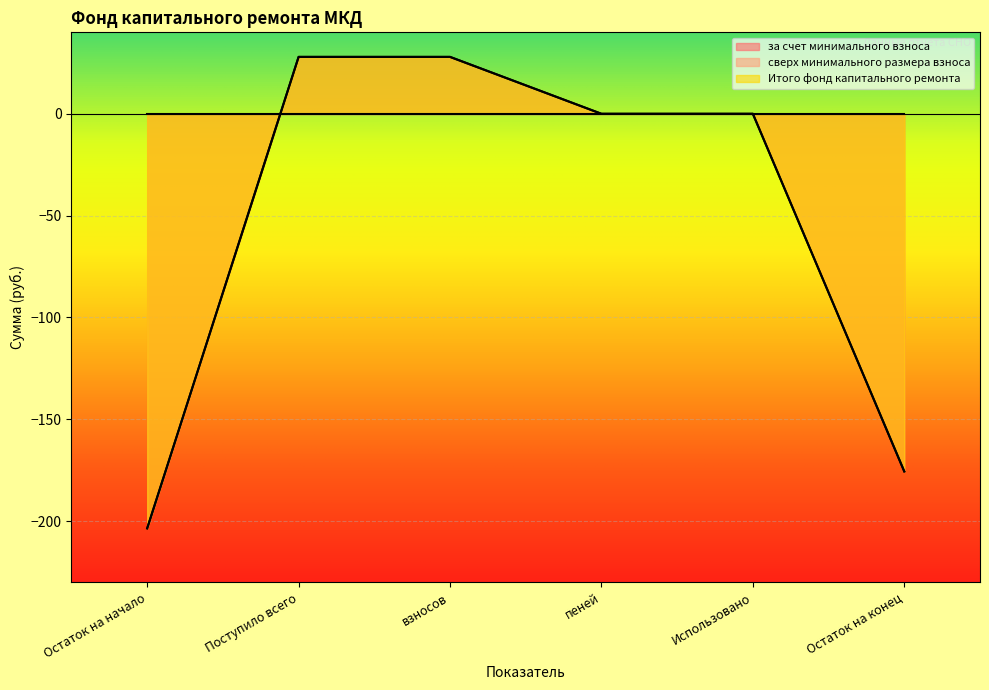

Which series has the widest spread of values?

за счет минимального взноса